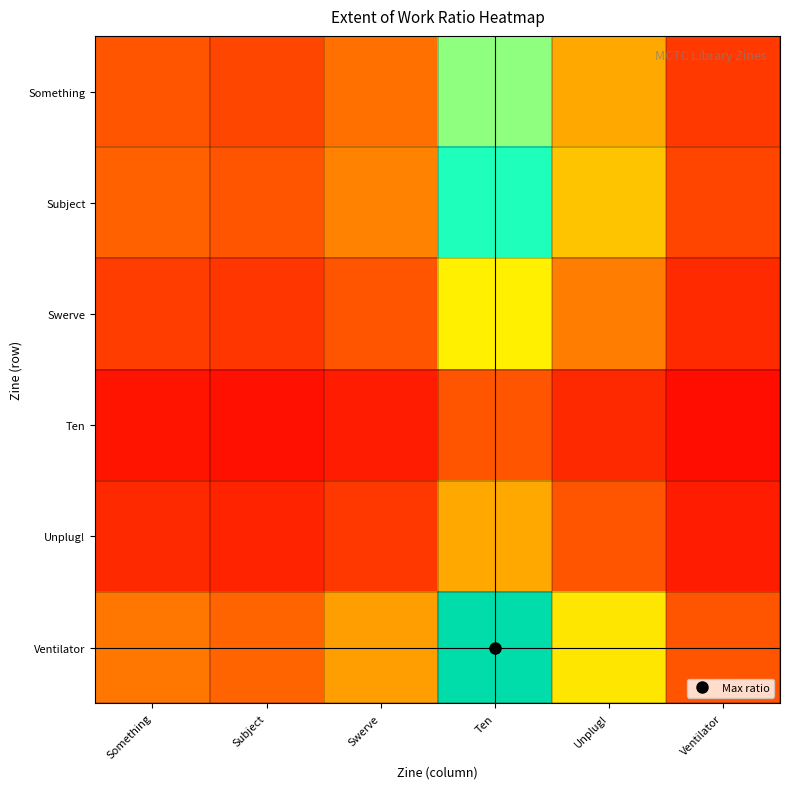

Between Ten and Unplug!, which series saw the biggest shift?

Ventilator